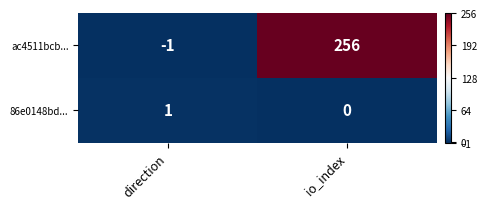

Which category has the lowest value in the ac4511bcb... series?

direction